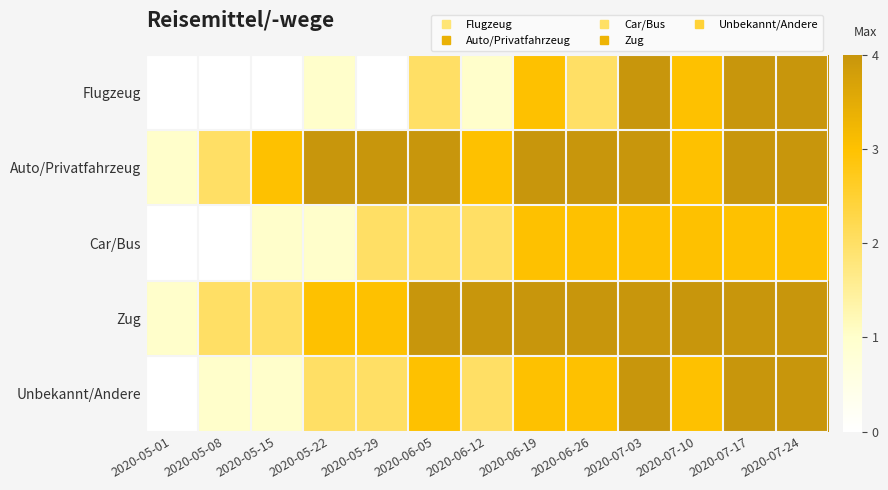

Which has a higher value, 2020-05-01 or 2020-07-24?

2020-07-24